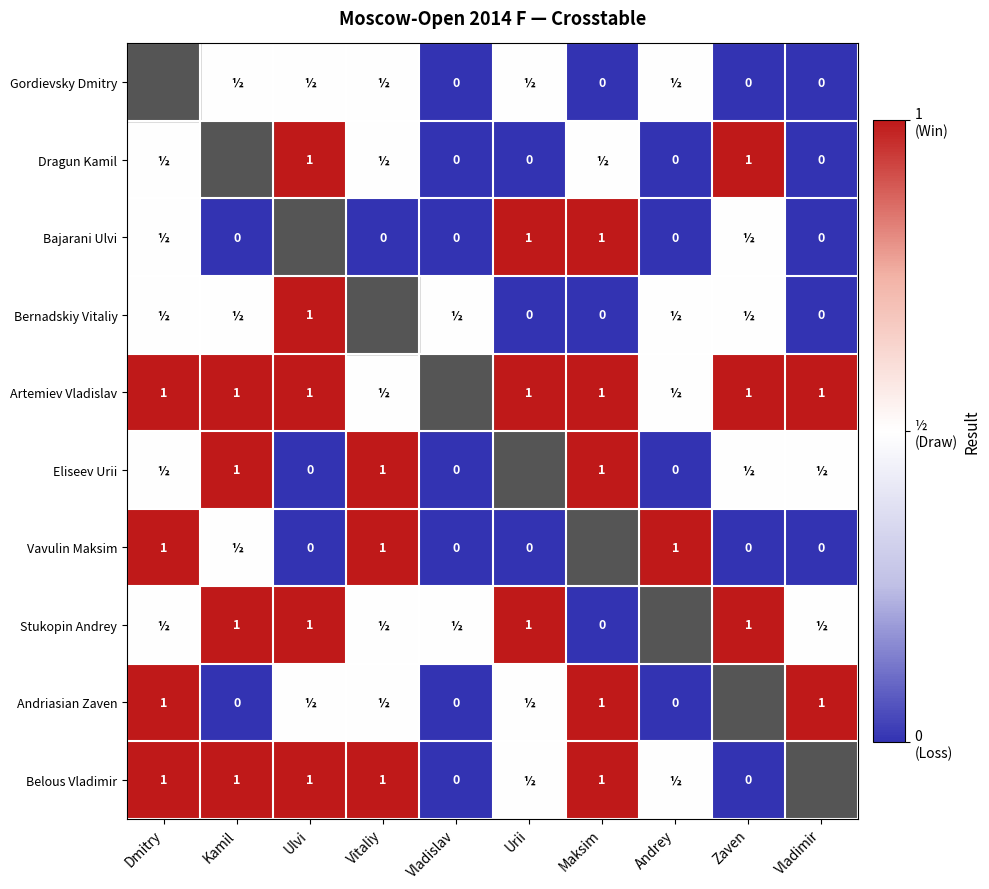

True or false: Belous Vladimir has a value of 0.6 at Kamil.

False